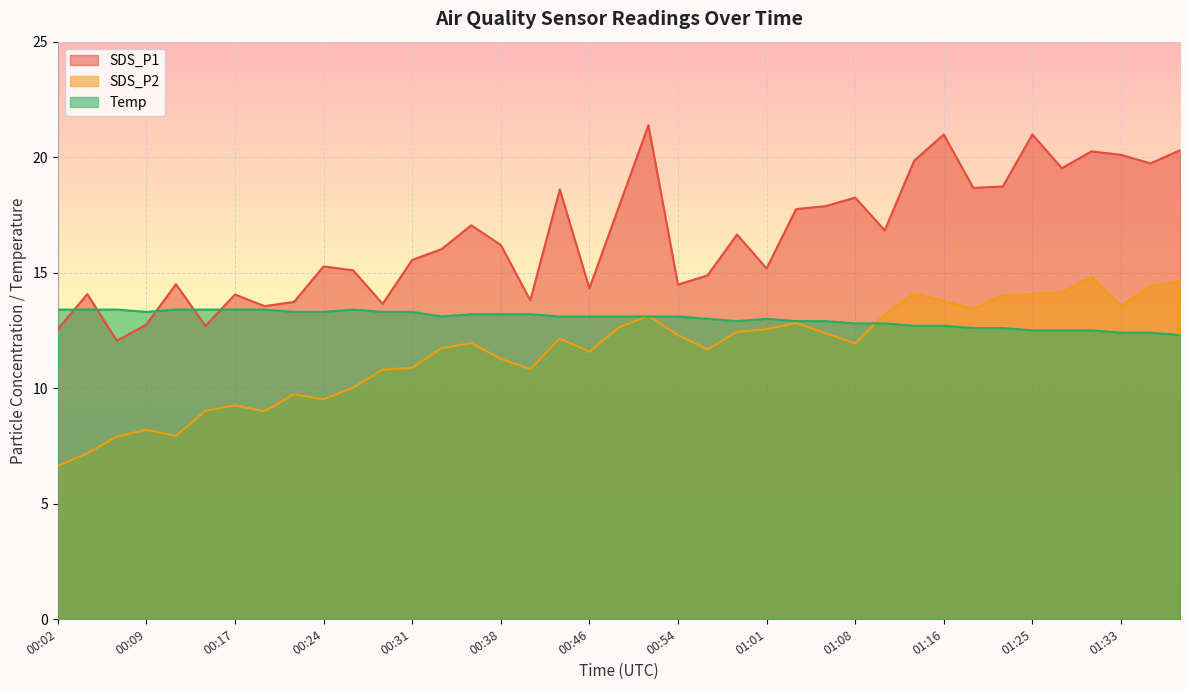

What are all the series names shown in the legend?

SDS_P1, SDS_P2, Temp